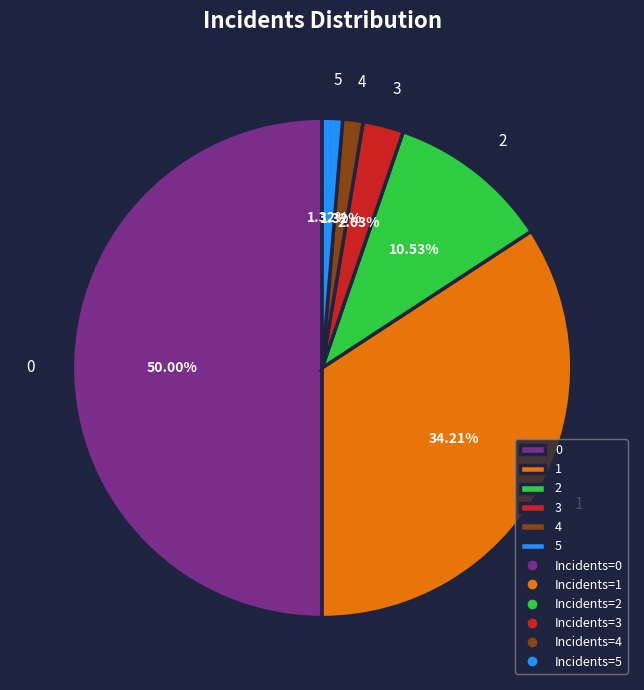

Approximately how many times larger is the value at 4 compared to 2?

0.1